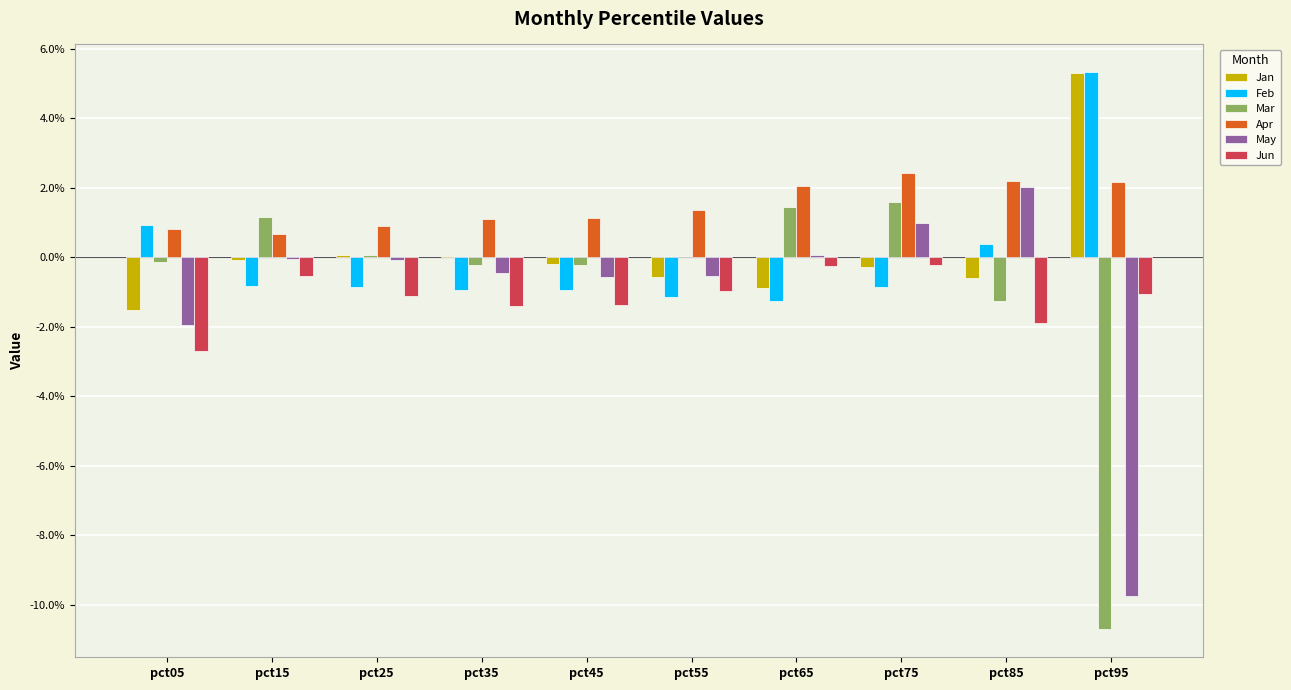

At how many categories does at least one series exceed 0?

10